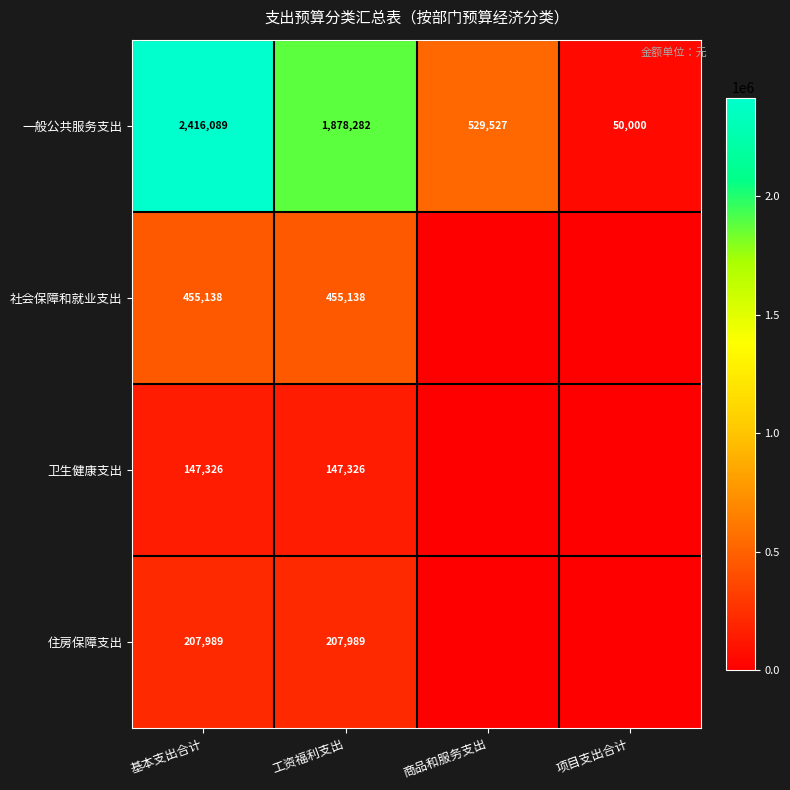

List the labels in order of 一般公共服务支出 value, smallest first.

项目支出合计, 商品和服务支出, 工资福利支出, 基本支出合计